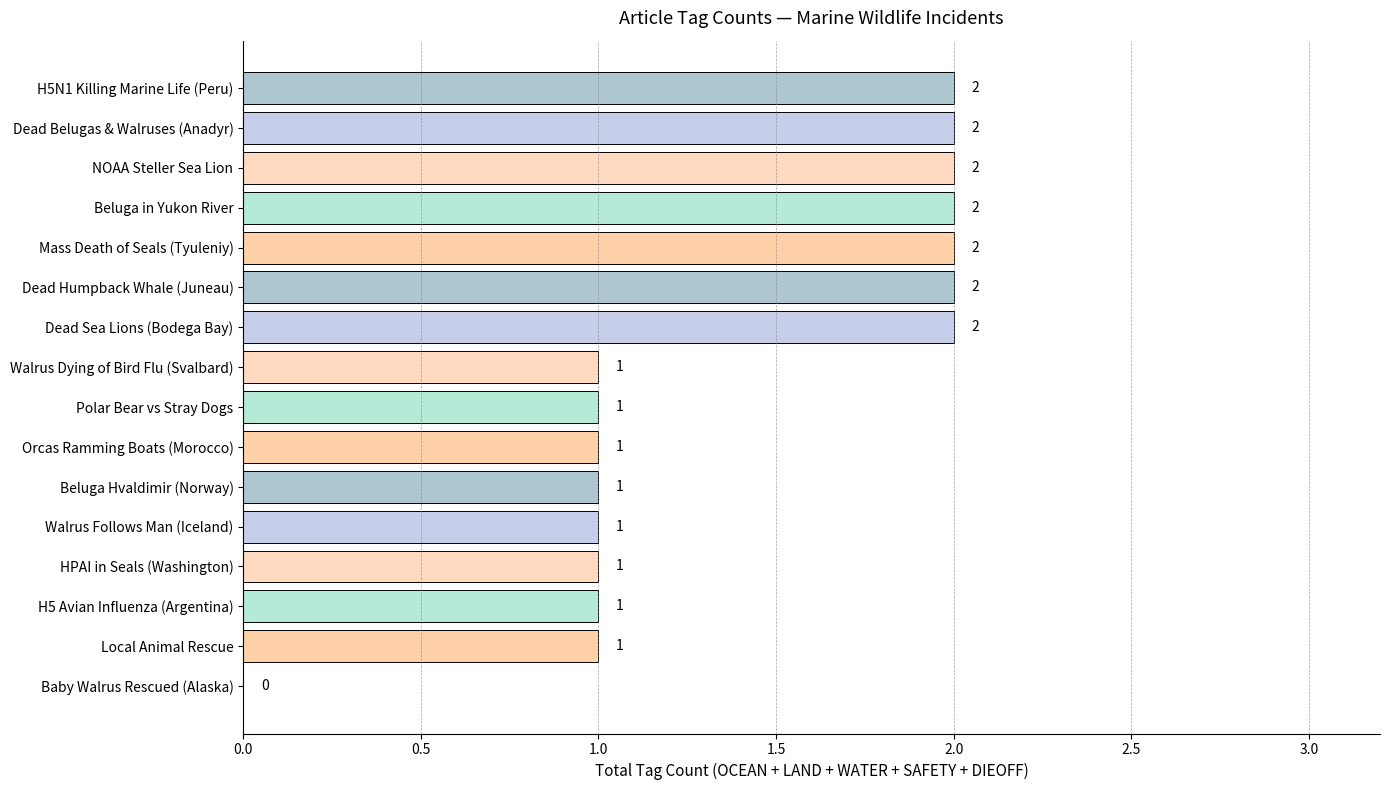

How many values are above zero?

15